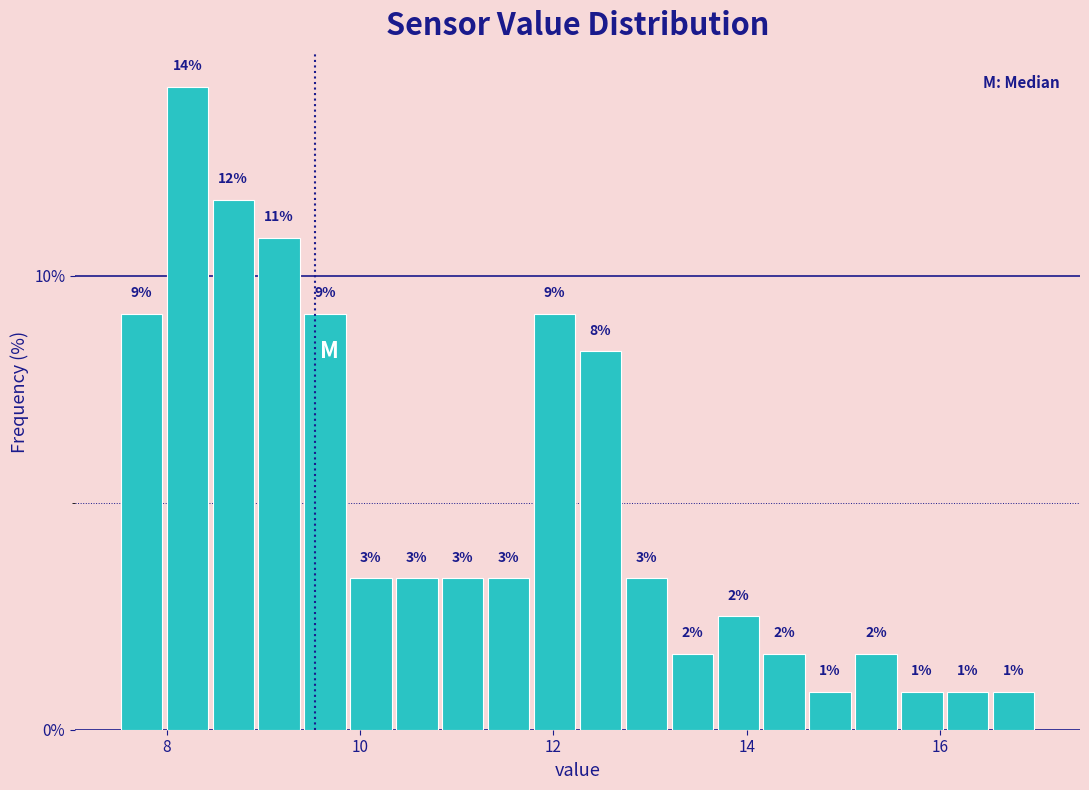

Read against the x-axis, roughly where is the centre of the tallest bar?

8.2